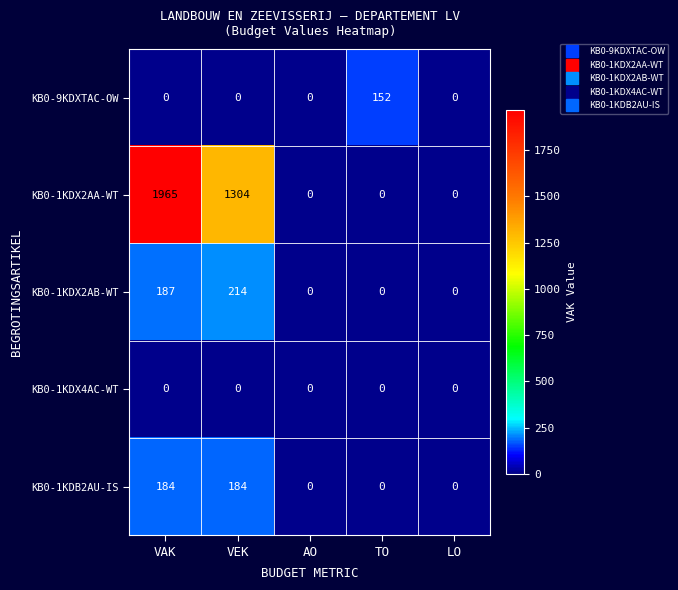

What is the difference between the highest and lowest values at VAK?

1965